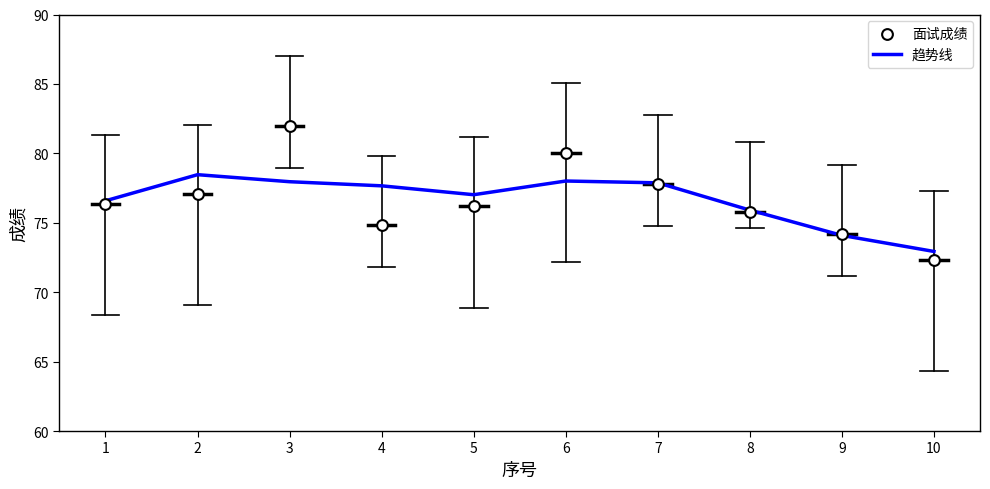

Which series has the widest spread of Y values?

面试成绩